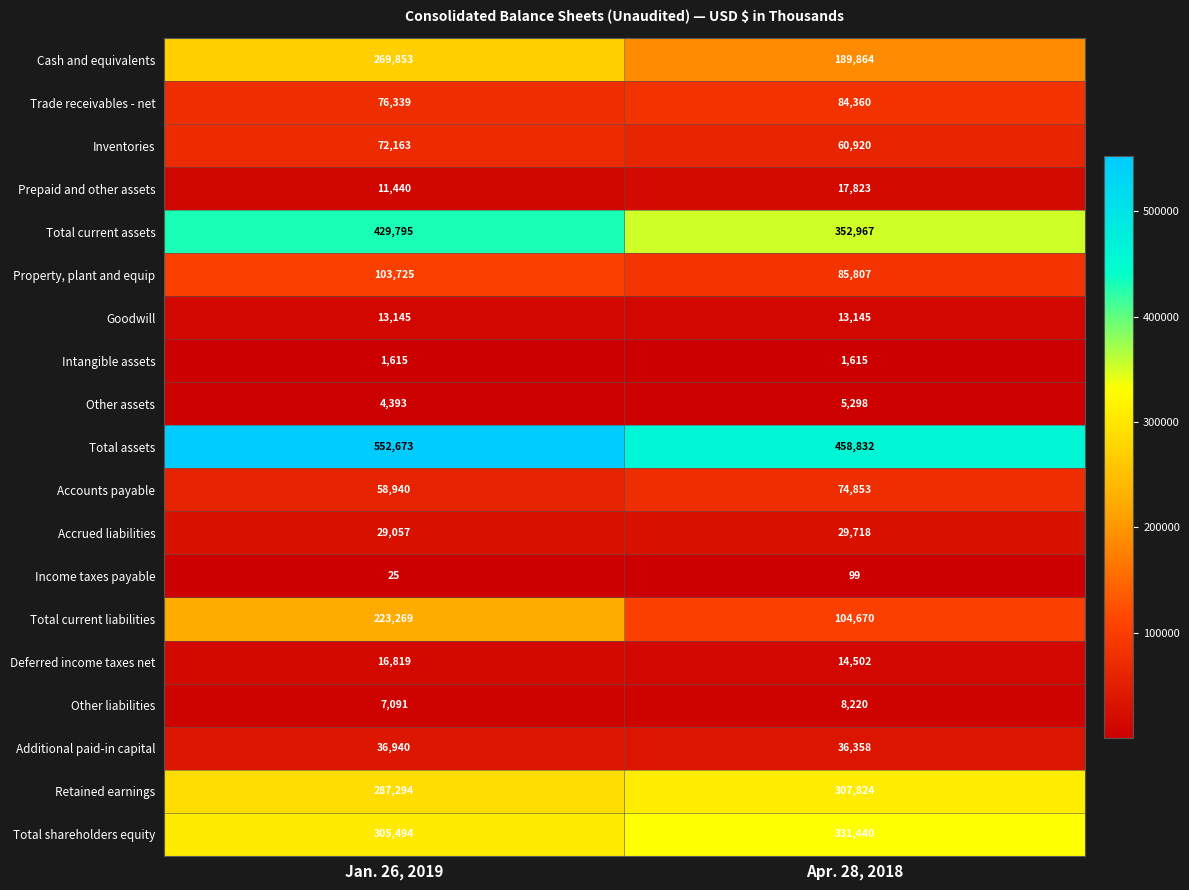

Read the Total assets value at Apr. 28, 2018, to the nearest 50.

458850